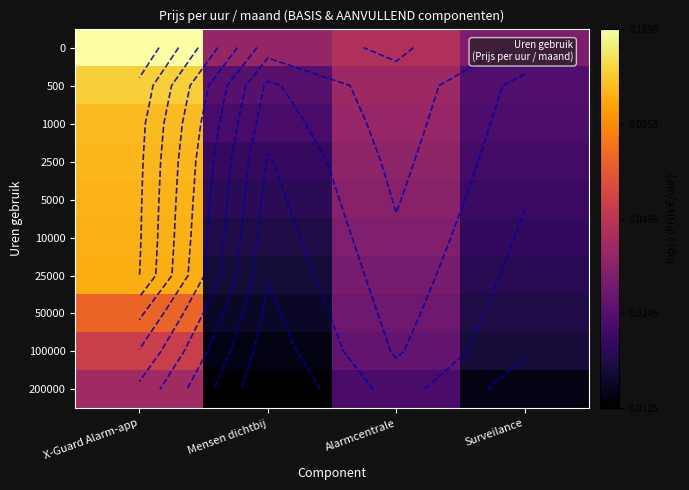

What is the difference between the 5000 values at Alarmcentrale and Surveilance?

0.2